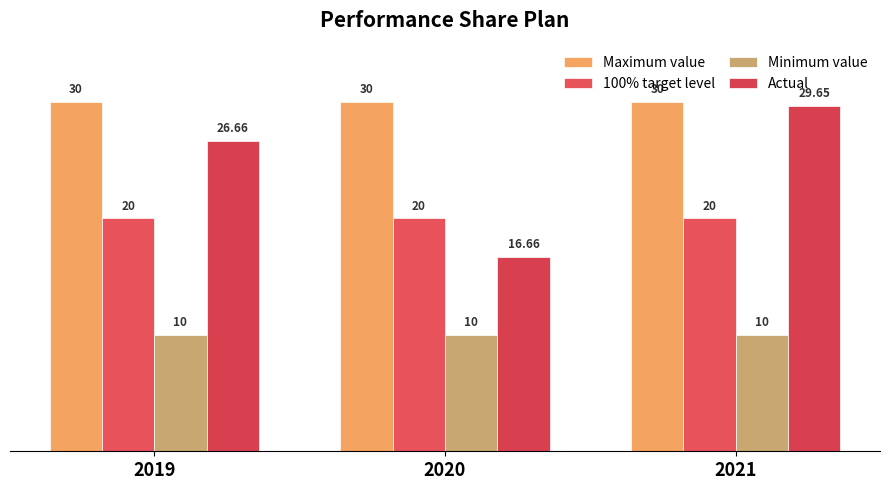

Is the value of Minimum value at 2021 greater than the value of Maximum value at 2021?

No